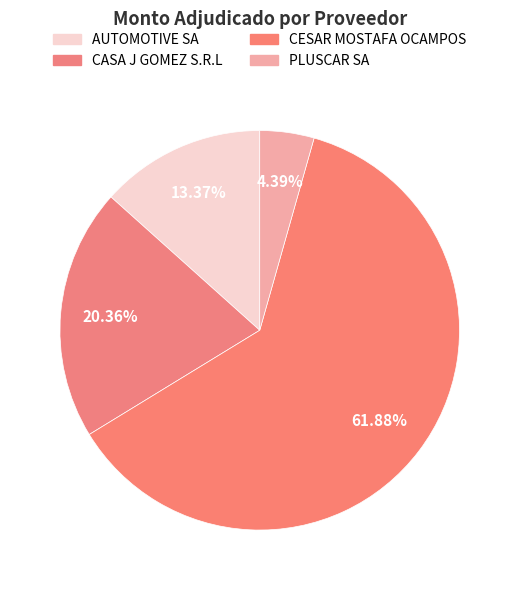

What is the total percentage of CASA J GOMEZ S.R.L and PLUSCAR SA?

24.8%